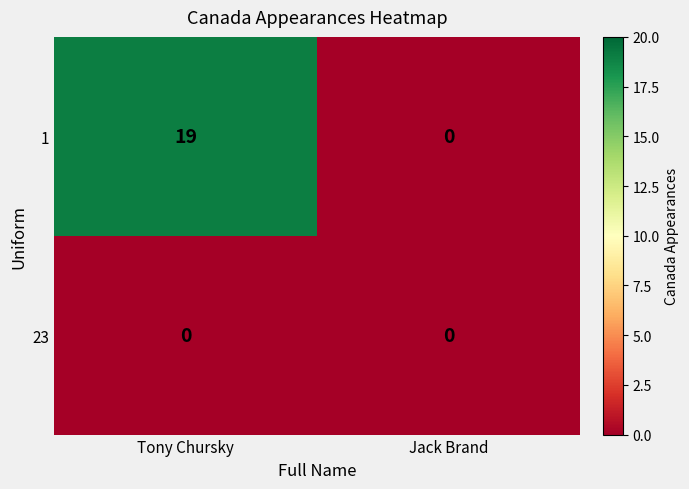

Which series has the largest total across all categories?

1